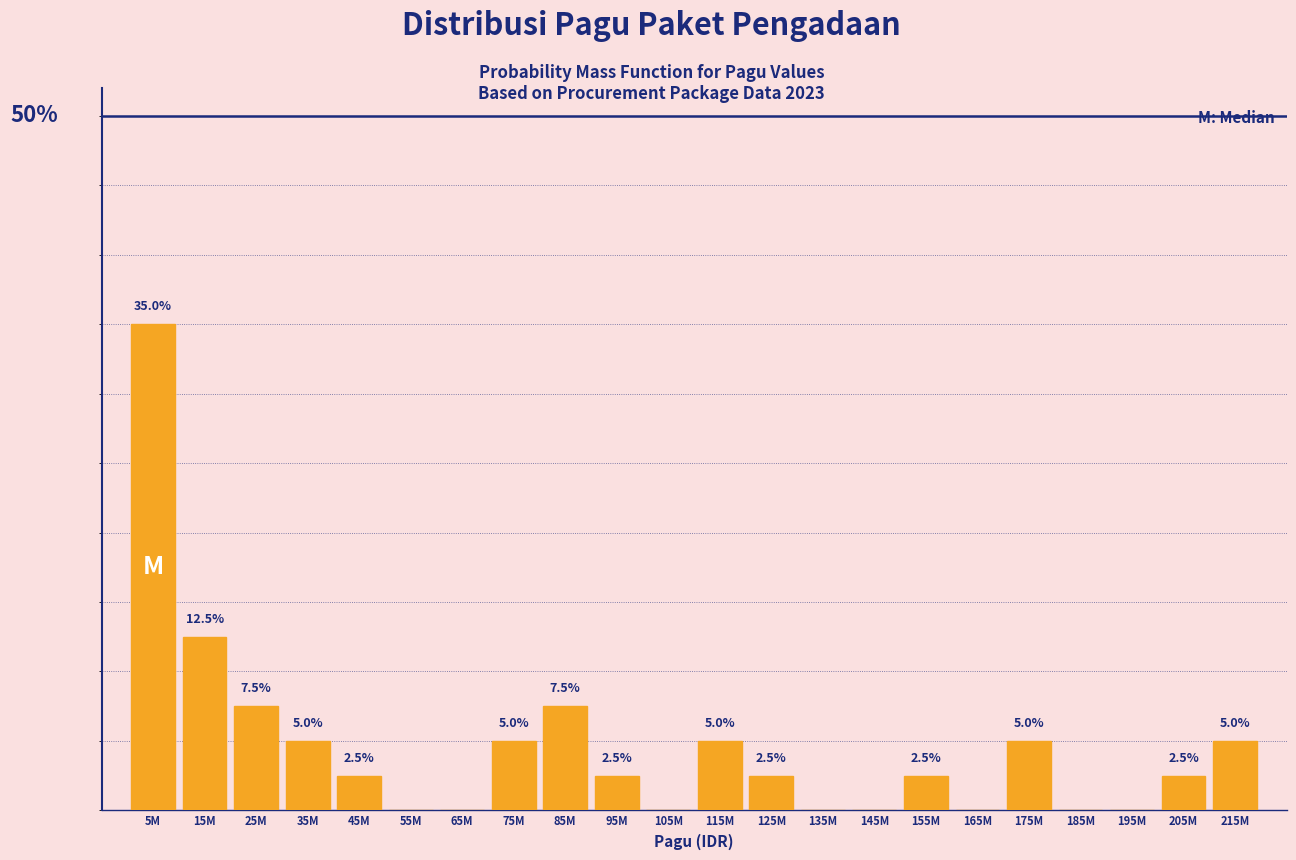

Where is the data nearest to the value 17?

15M